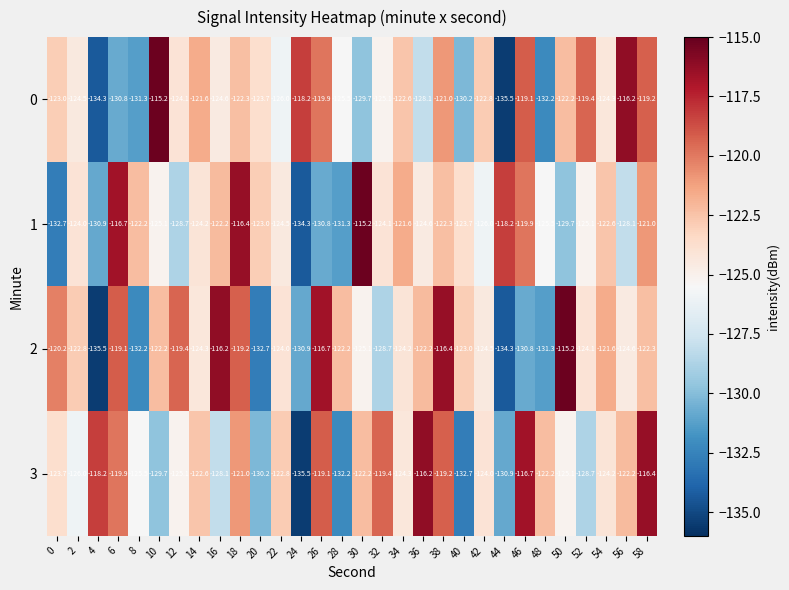

What is the total value across all series at 6?

-486.5